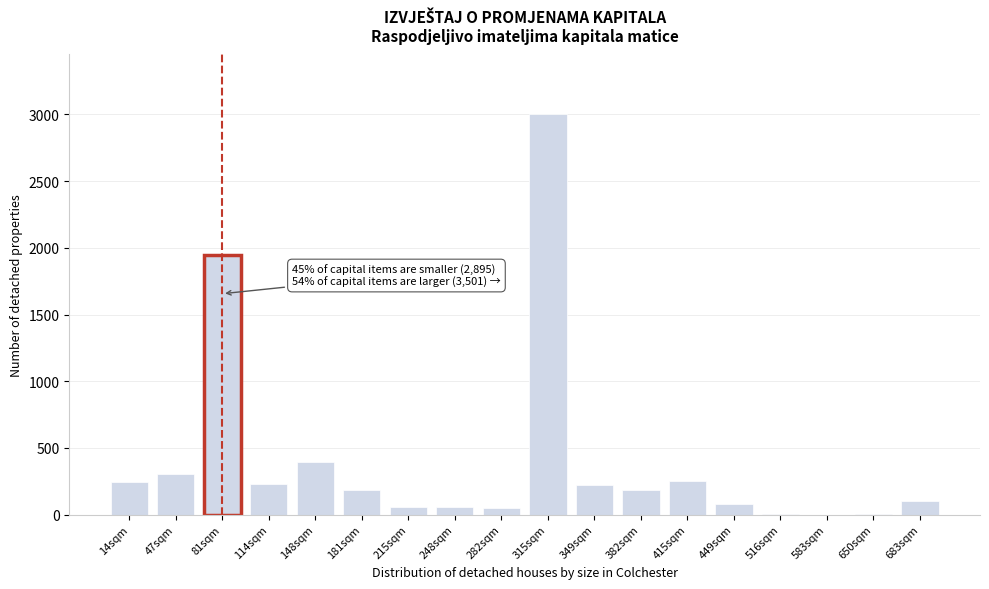

The value at 181sqm is 183.6. True or false?

True